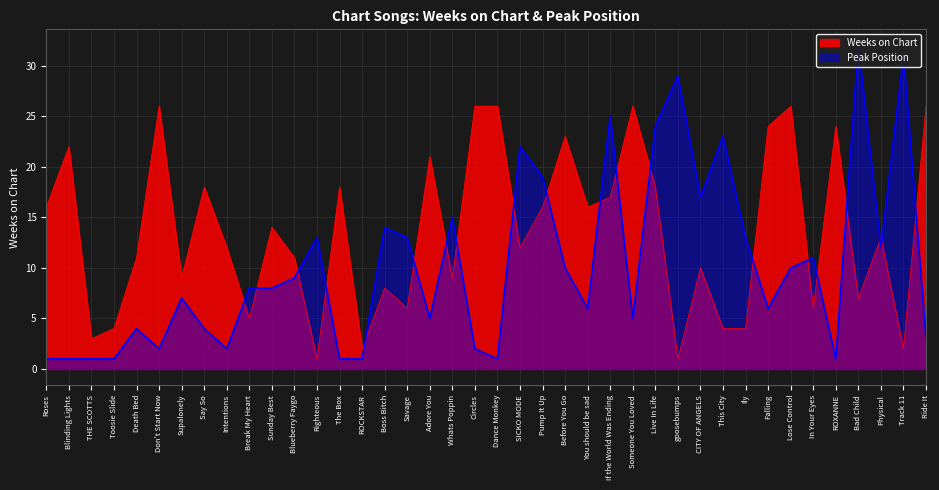

Between which two adjacent categories do Weeks on Chart and Peak Position first intersect?

Intentions and Break My Heart